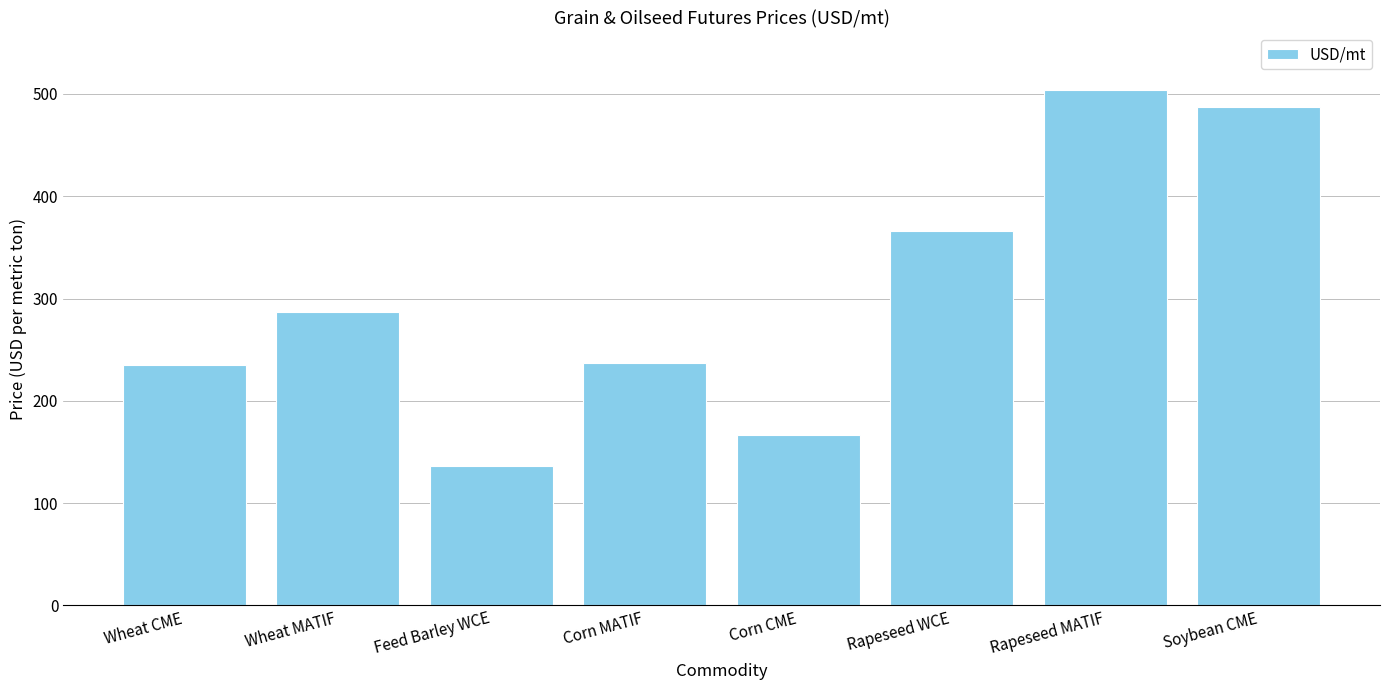

What is the value of the 5th bar from the left?

166.9